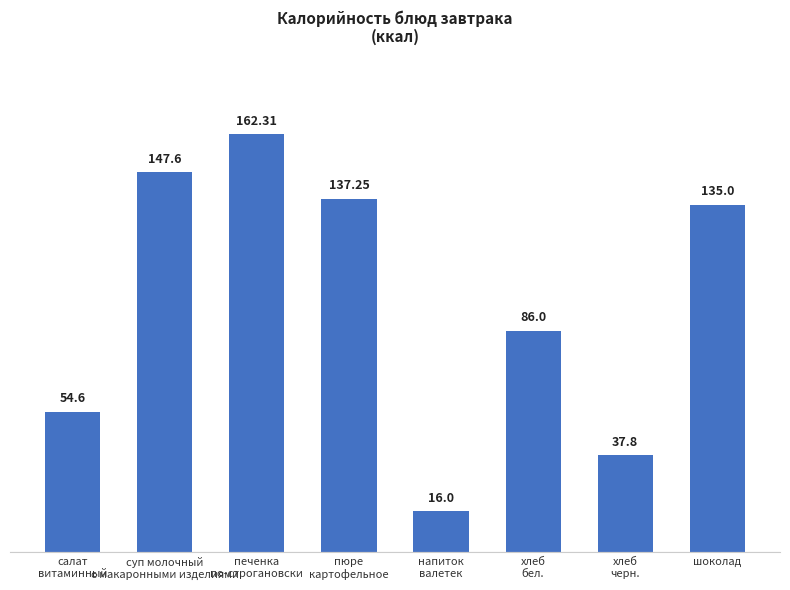

How many series are shown in this chart?

1